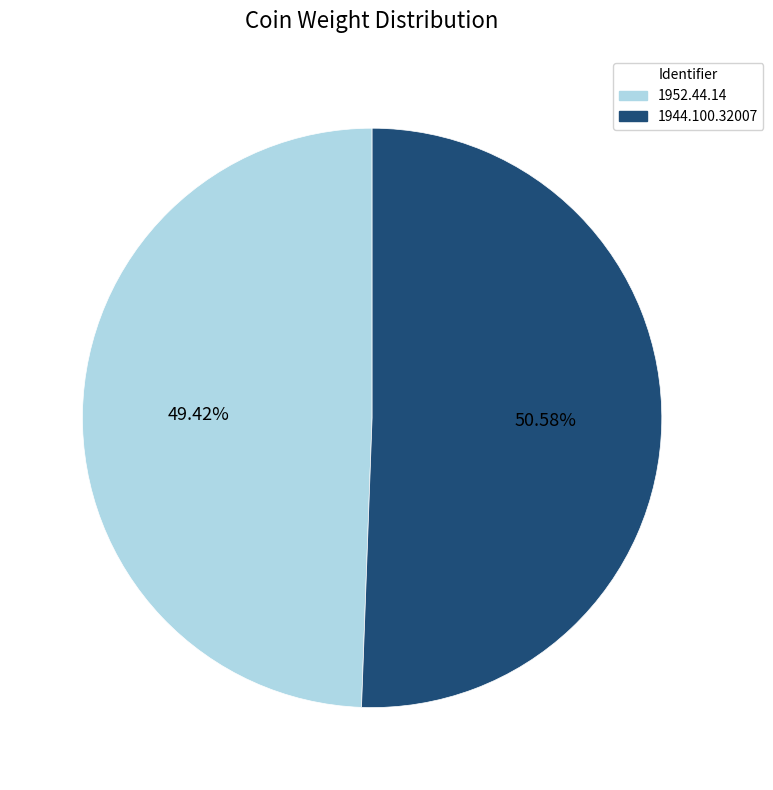

True or false: 1944.100.32007 accounts for 51% of the total.

True